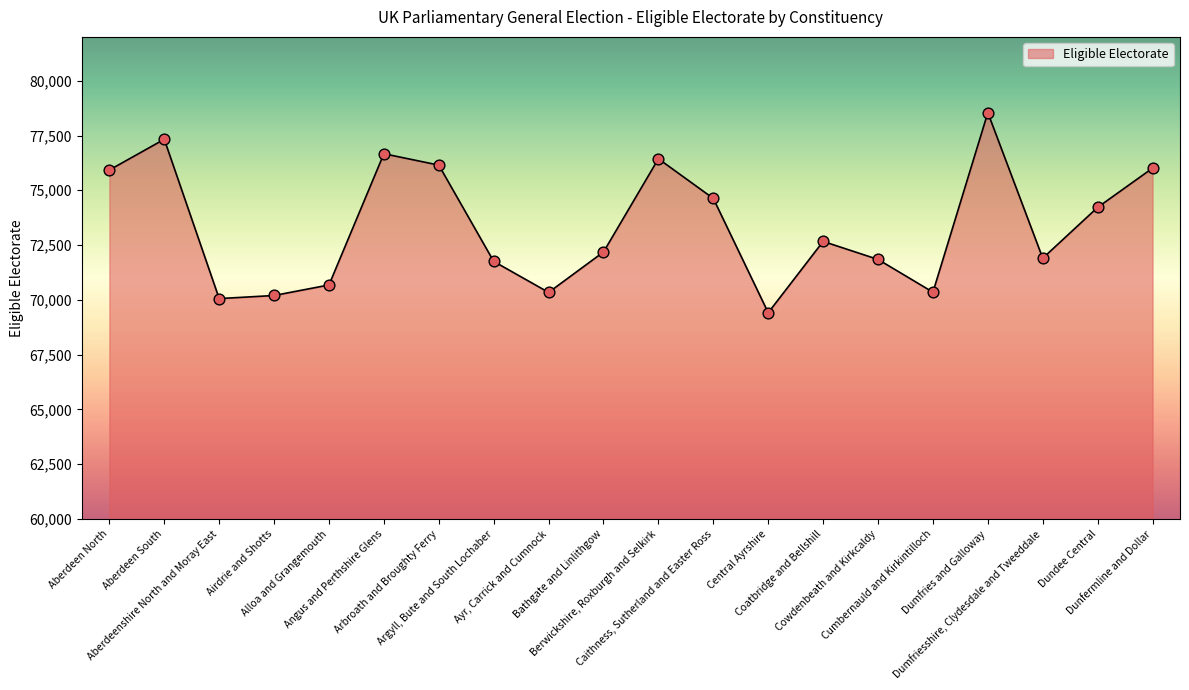

What is the ratio of the value at Alloa and Grangemouth to the value at Bathgate and Linlithgow?

1.0